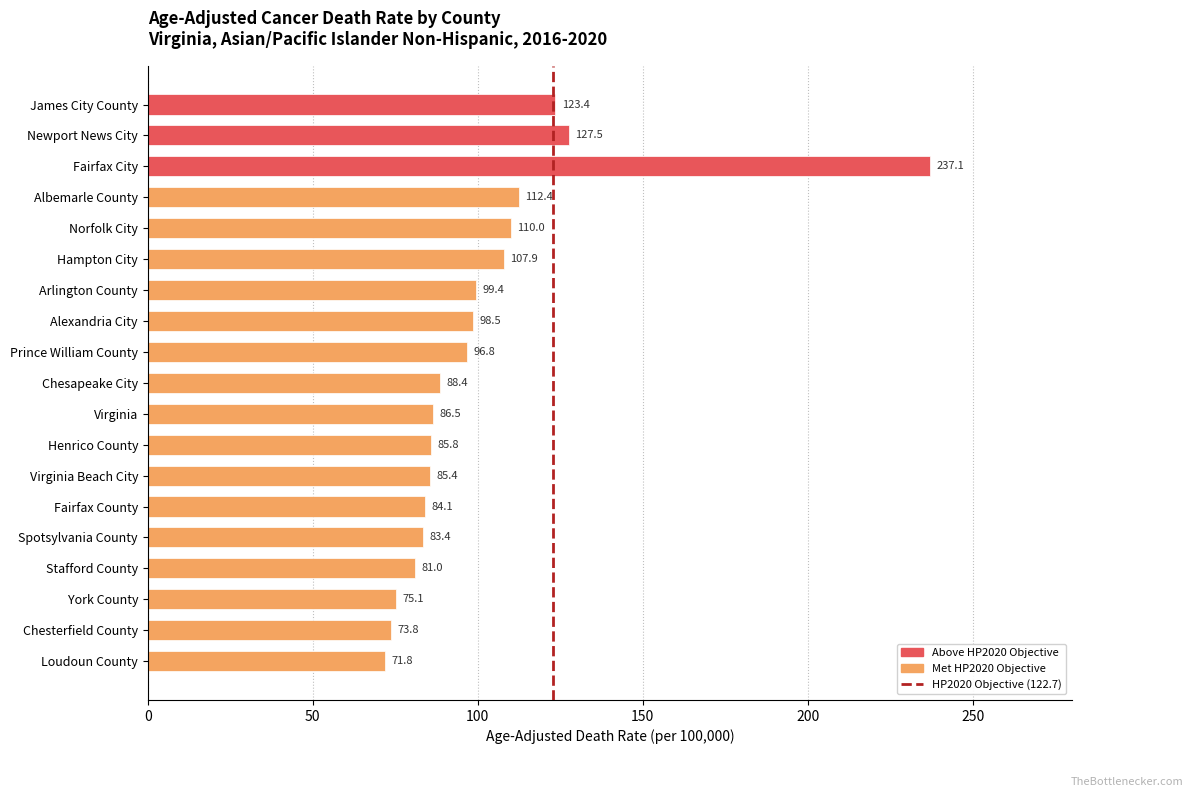

At which label is the value closest to 154?

Newport News City